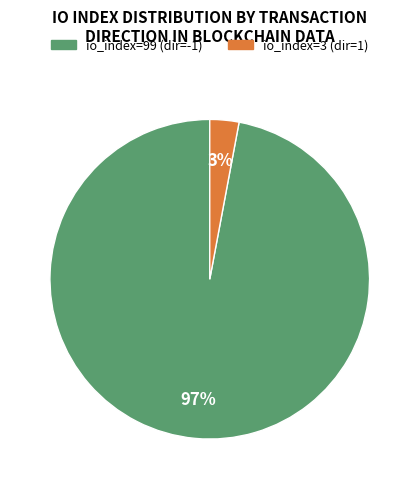

Do io_index=99 (dir=-1) and io_index=3 (dir=1) together represent more than half of the pie?

Yes